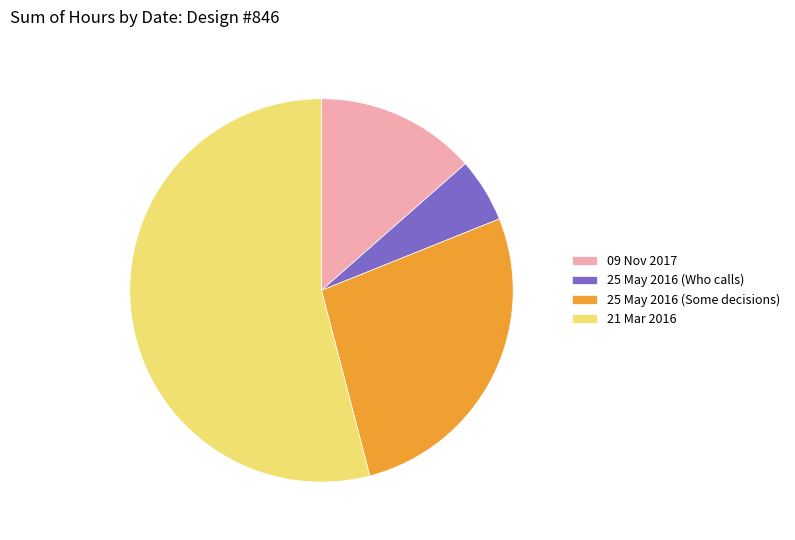

Combined, do 25 May 2016 (Who calls) and 25 May 2016 (Some decisions) account for over 50%?

No